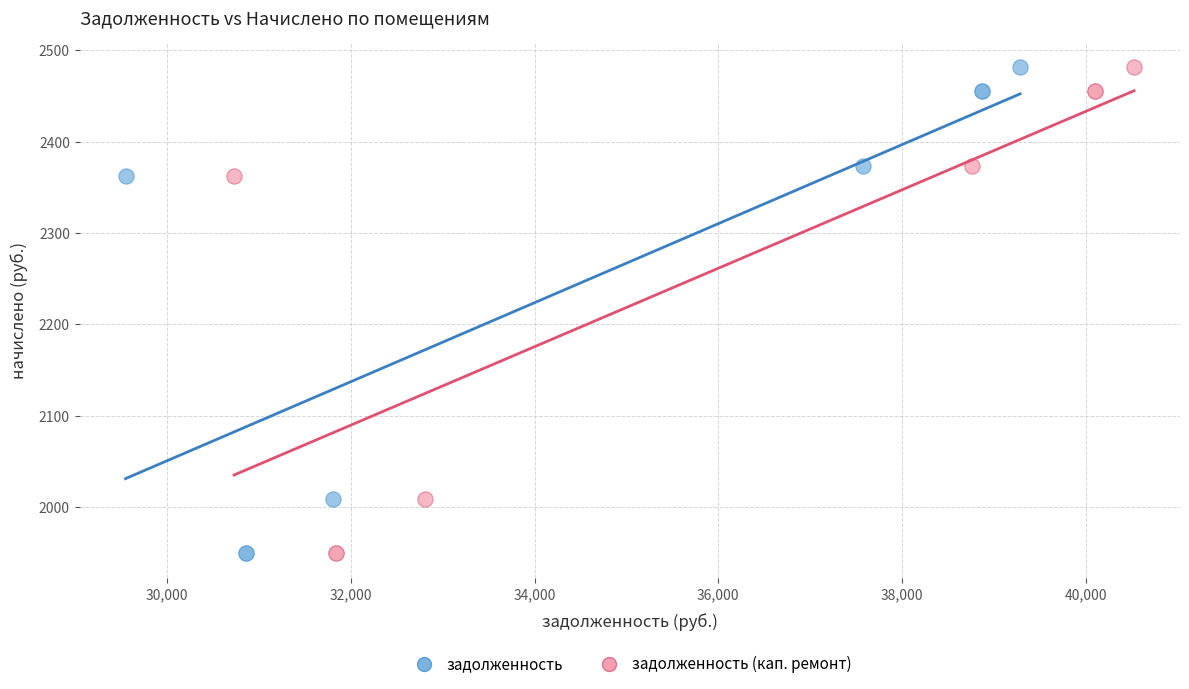

What are all the series names shown in the legend?

задолженность, задолженность (кап. ремонт)